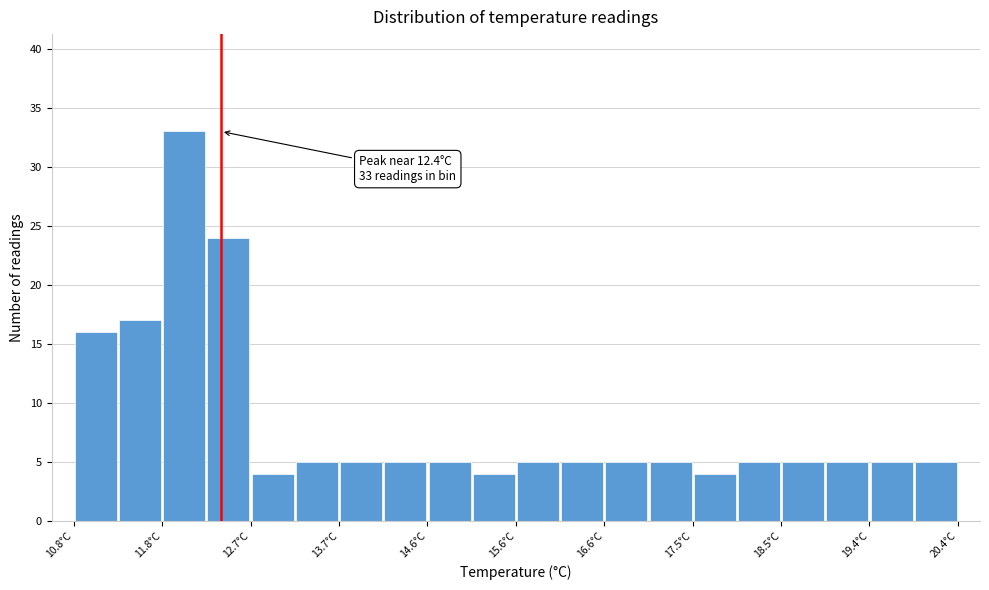

Over which range of the x-axis is the bar tallest?

11.76 to 12.24